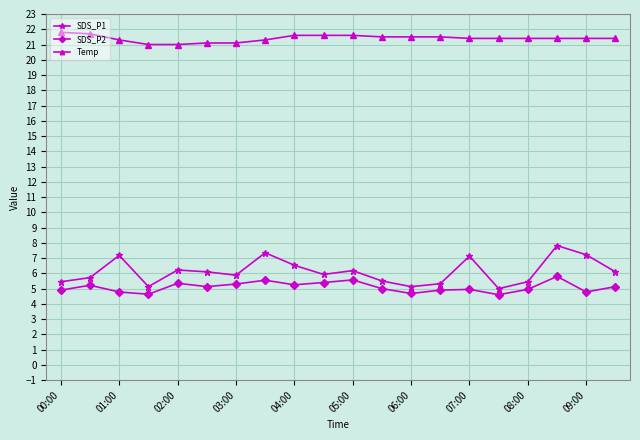

Which series has the widest spread of values?

SDS_P1